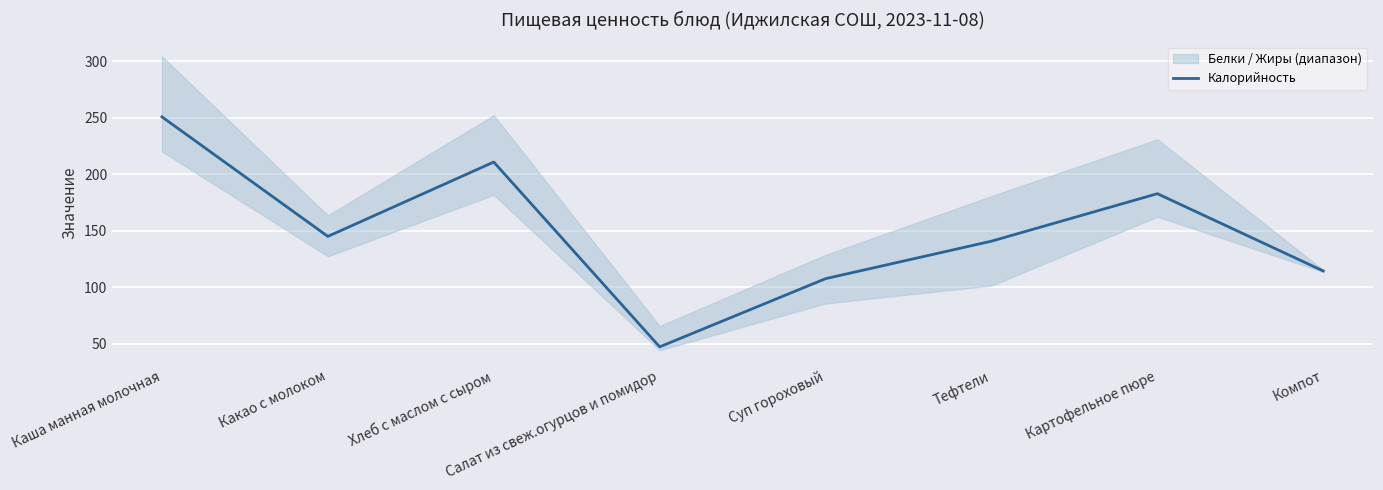

True or false: there are more than 0 points higher than both neighbors.

True